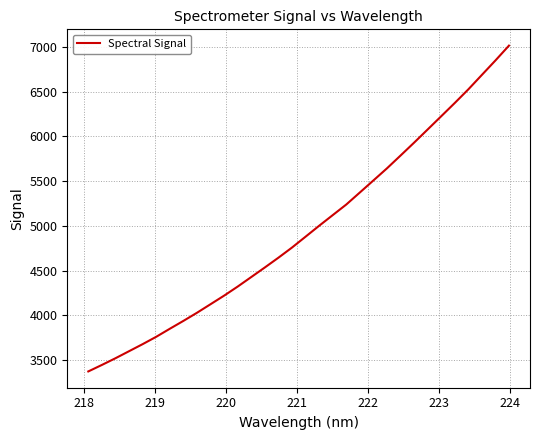

What is the difference between the maximum and minimum values?

3637.1